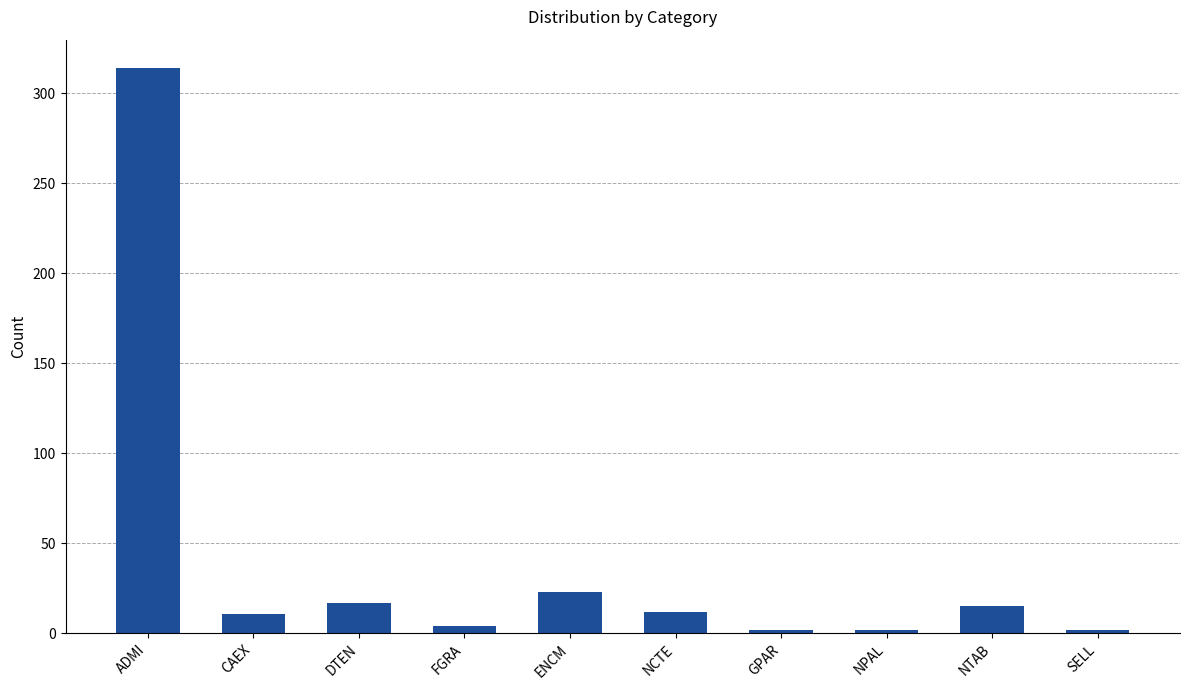

Which label corresponds to the largest value in the chart?

ADMI